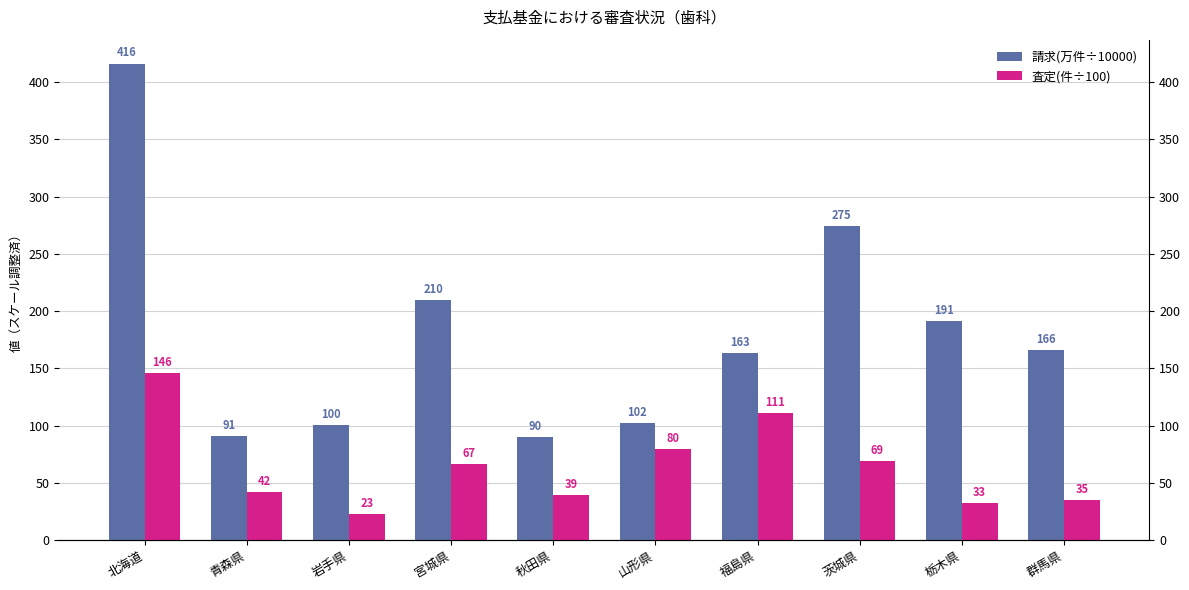

Which series has the largest total across all categories?

請求(万件÷10000)